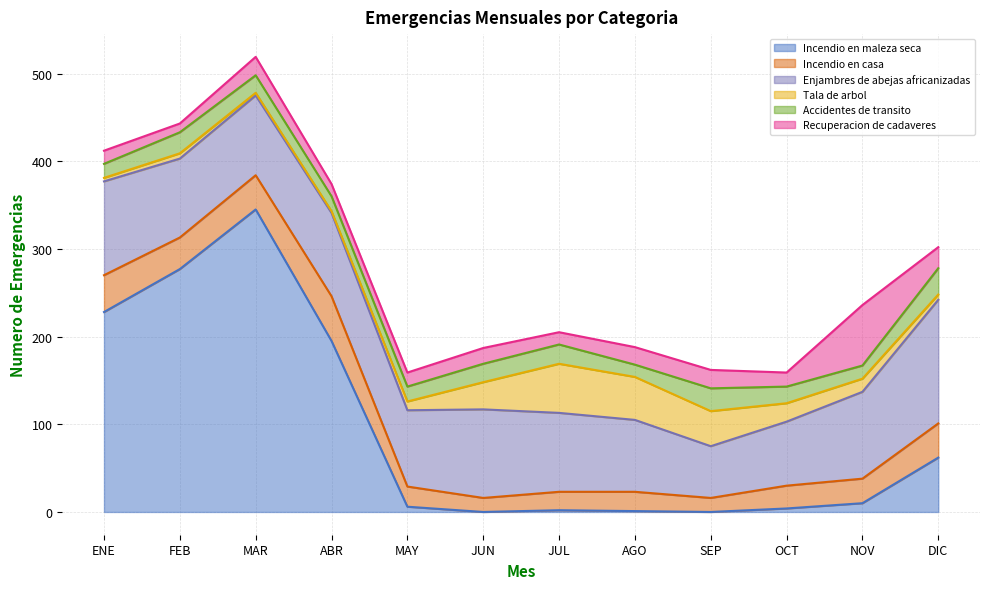

What is the difference between the maximum and minimum values in the Accidentes de transito series?

16